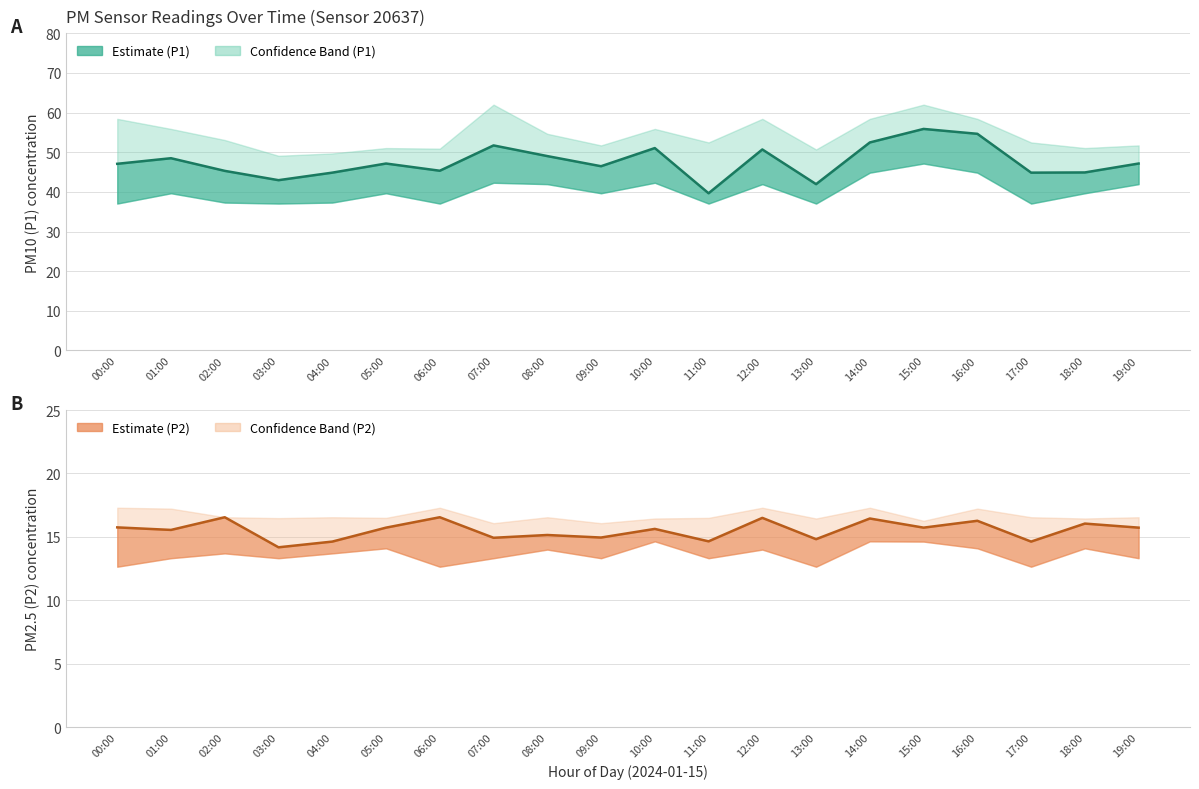

Read the P2 (PM2.5) value at 05:00.

15.7